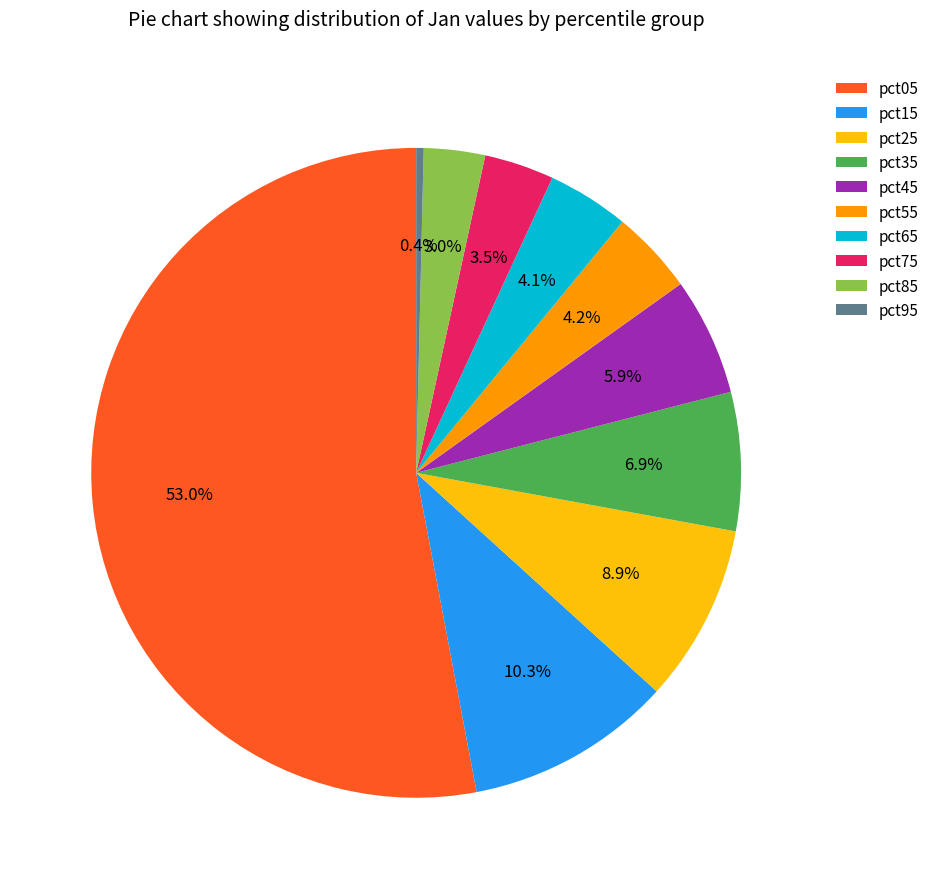

Between pct15 and pct55, which is larger?

pct15